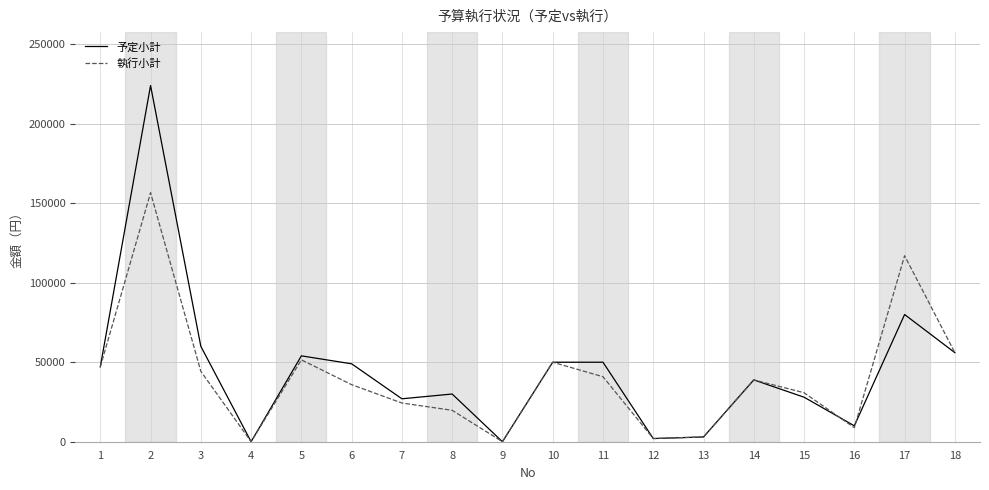

Does the chart have visible grid lines?

Yes